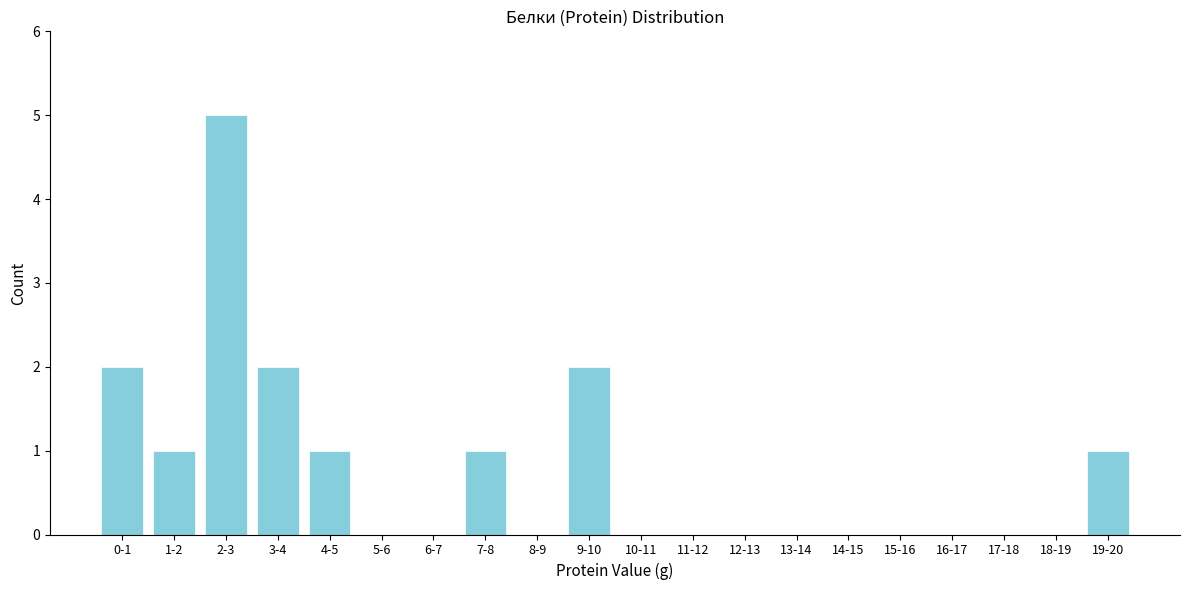

Reading left to right, transcribe all the data shown in this chart.

0-1=2	1-2=1	2-3=5	3-4=2	4-5=1	5-6=0	6-7=0	7-8=1	8-9=0	9-10=2	10-11=0	11-12=0	12-13=0	13-14=0	14-15=0	15-16=0	16-17=0	17-18=0	18-19=0	19-20=1